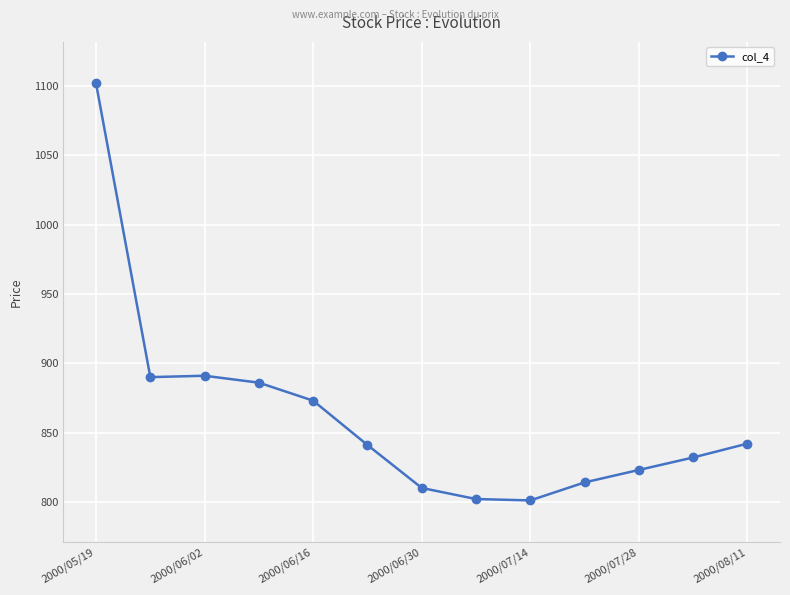

What is the value of the 8th point from the left?

802